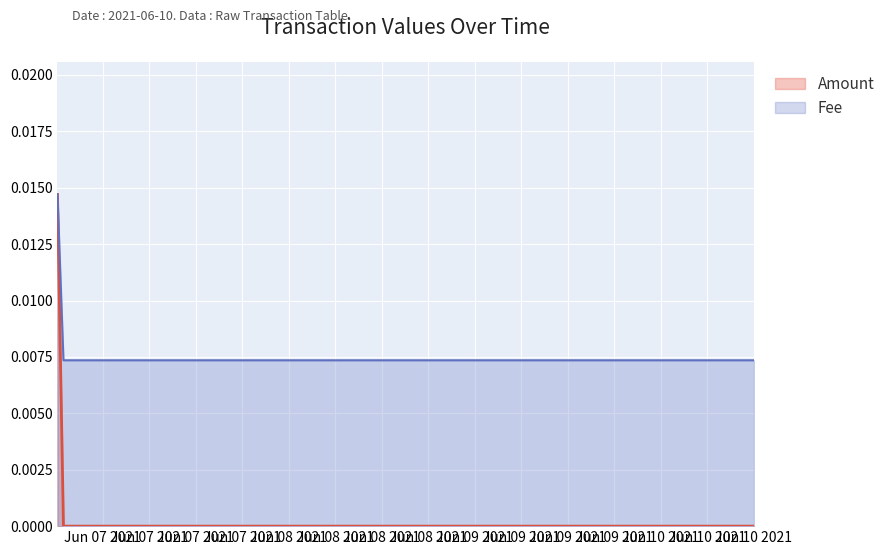

What are all the series names shown in the legend?

Amount, Fee